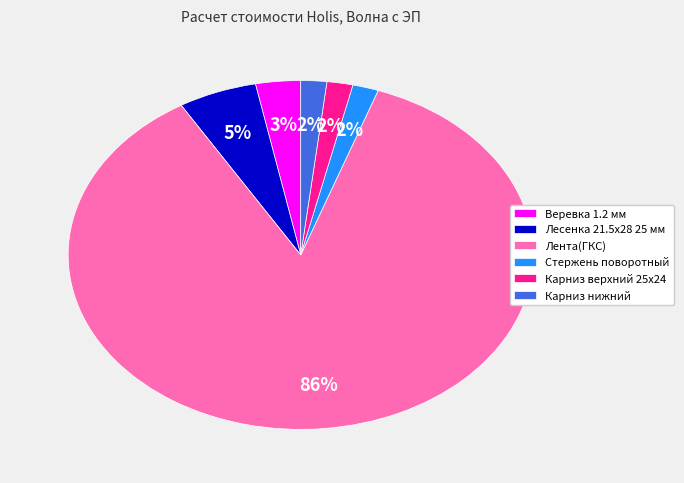

The Веревка 1.2 мм slice represents 3% of the pie. True or false?

True